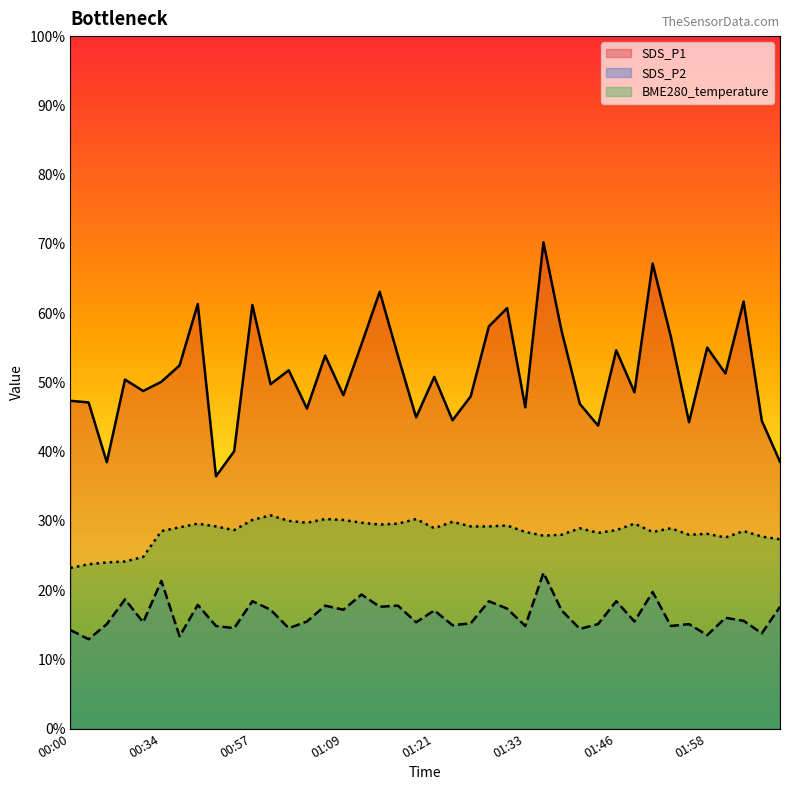

Does the chart display data point markers on the line(s)?

No